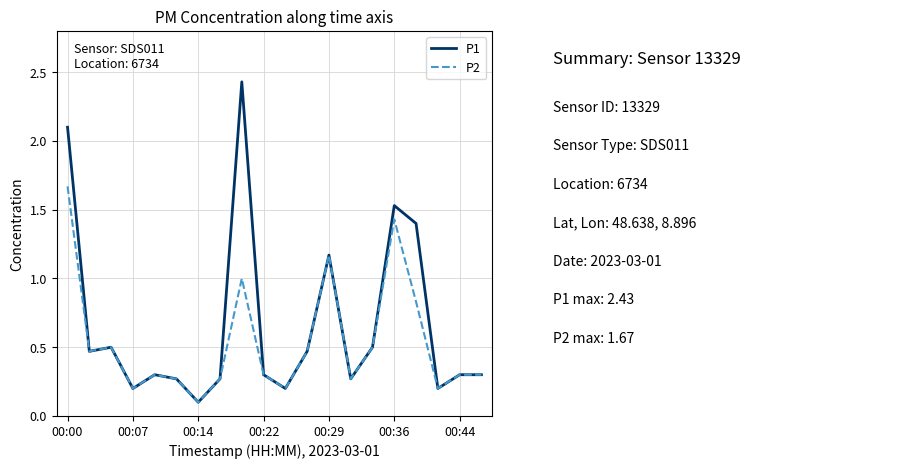

What is the average value of the P1 series?

0.7